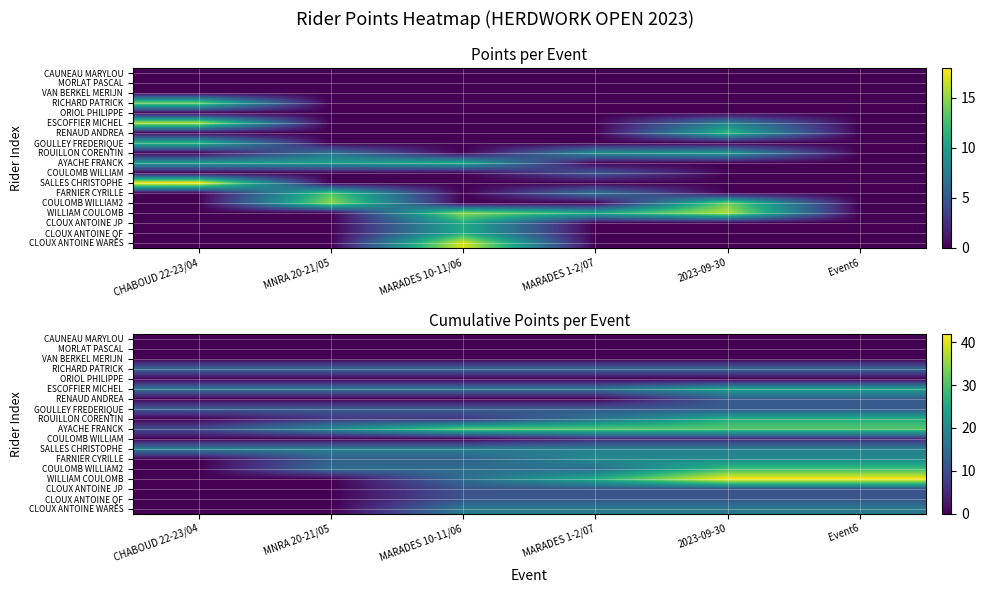

List the series in order of their peak value, lowest first.

CAUNEAU MARYLOU, MORLAT PASCAL, VAN BERKEL MERIJN, ORIOL PHILIPPE, COULOMB WILLIAM, CLOUX ANTOINE JP, CLOUX ANTOINE QF, RENAUD ANDREA, GOULLEY FREDERIQUE, RICHARD PATRICK, CLOUX ANTOINE WARES, SALLES CHRISTOPHE, FARNIER CYRILLE, ESCOFFIER MICHEL, ROUILLON CORENTIN, COULOMB WILLIAM2, AYACHE FRANCK, WILLIAM COULOMB